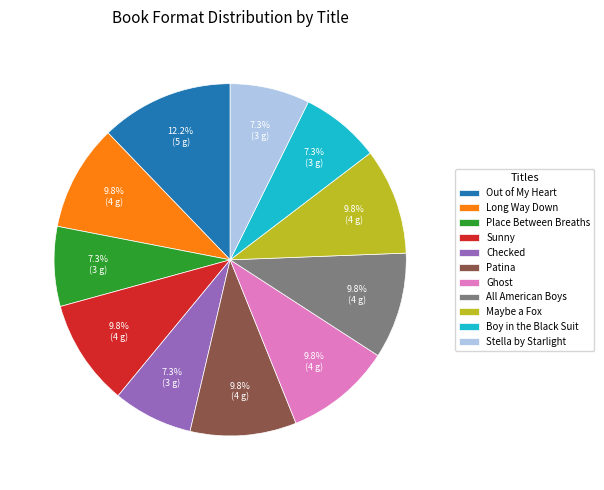

Which category has the biggest portion of the pie?

Out of My Heart